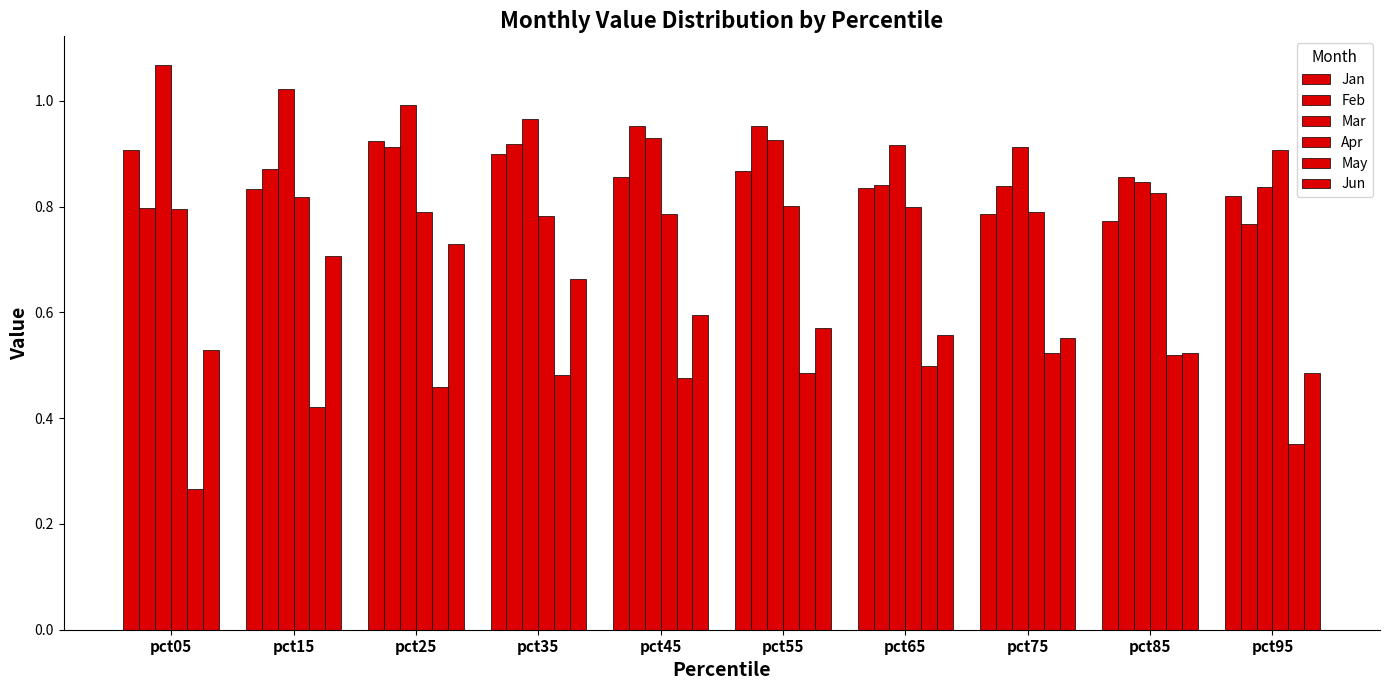

At how many categories does at least one series exceed 0?

10